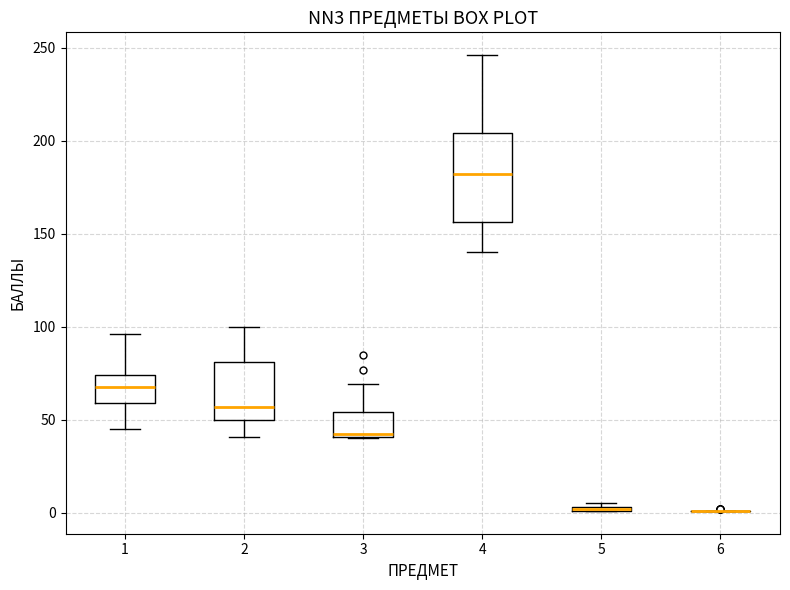

Comparing the boxes themselves (not the whiskers), which one is the tallest?

4